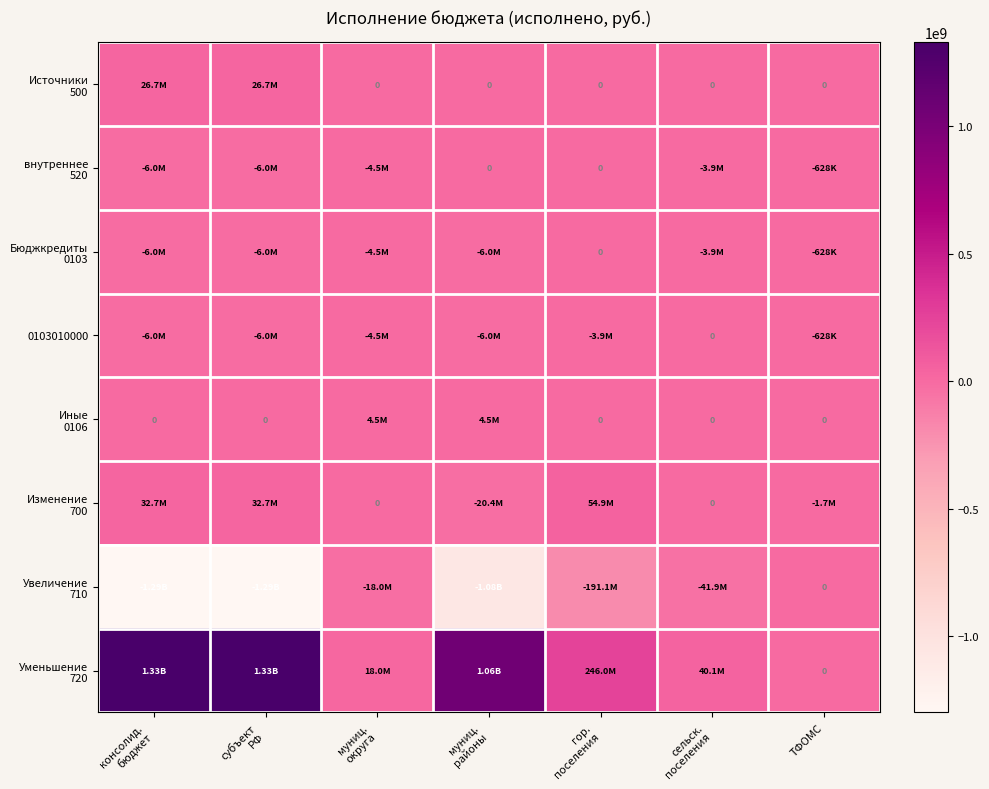

Which series has the largest total across all categories?

Уменьшение 720